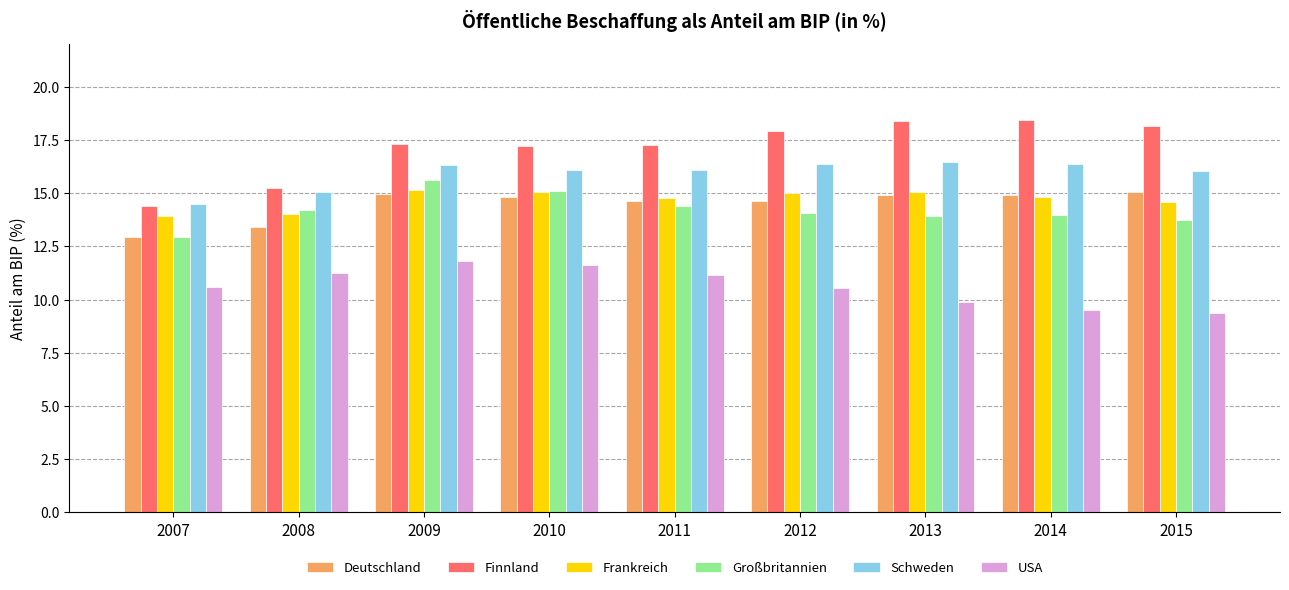

How many bars are there in each group?

6